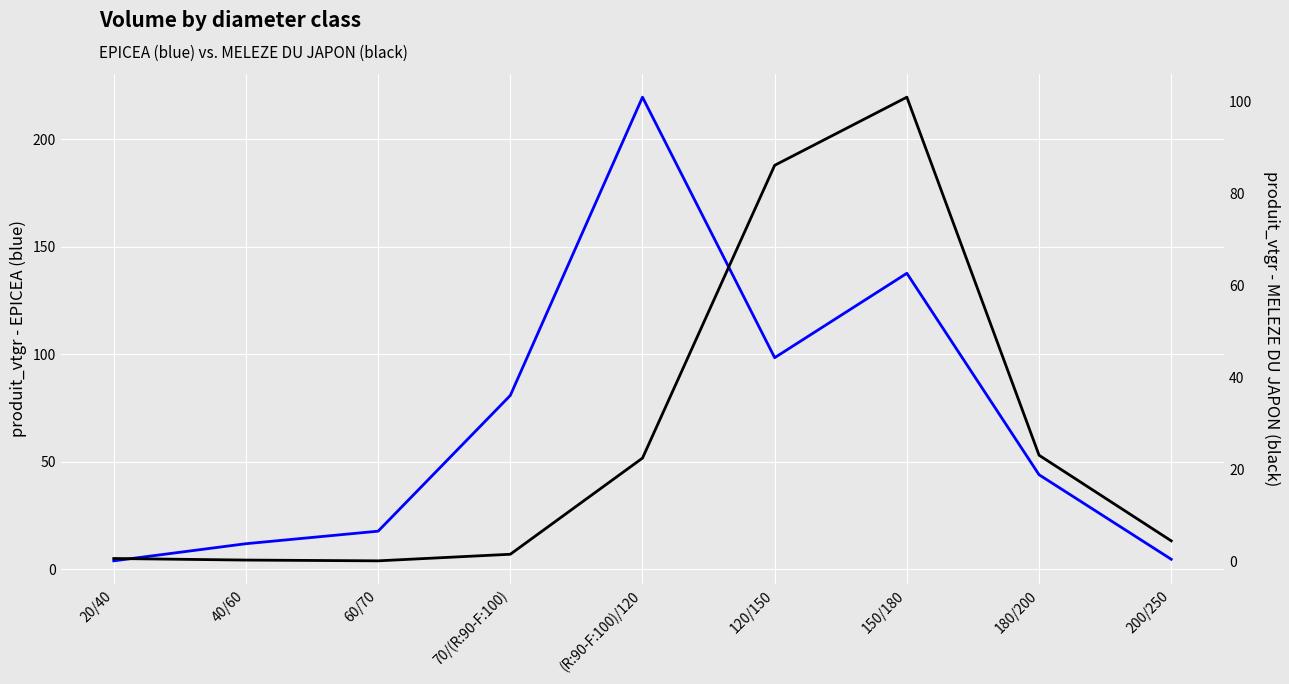

What is the total value across all series at 120/150?

184.6